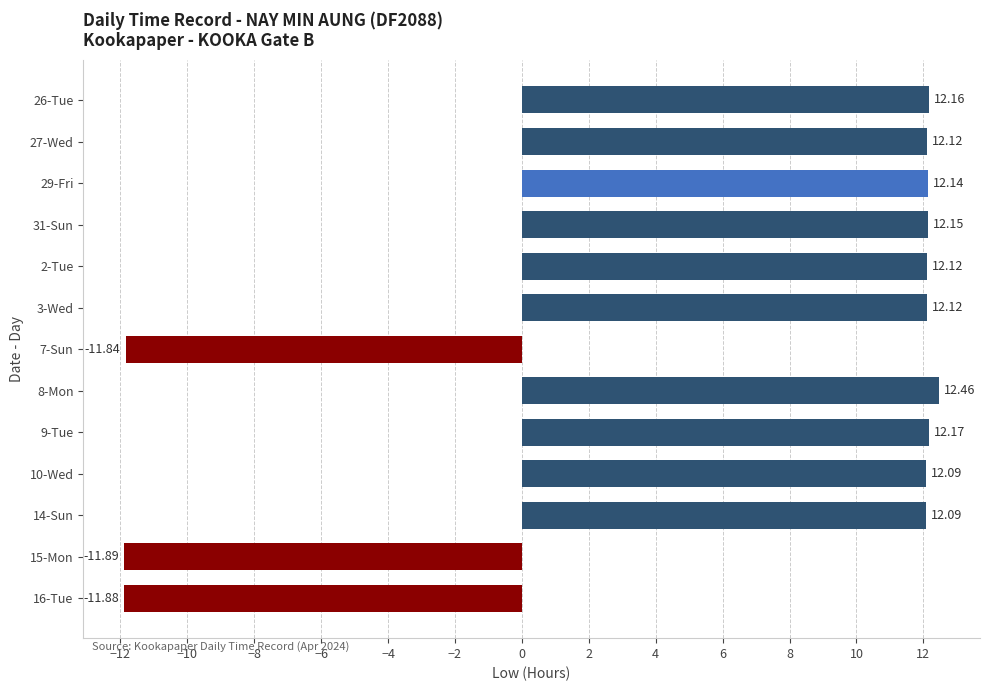

How many positive values are there?

10